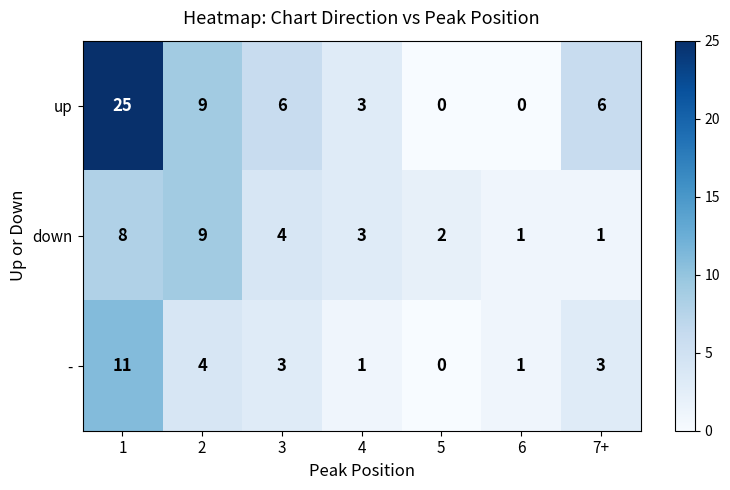

Count the number of categories in the chart.

7